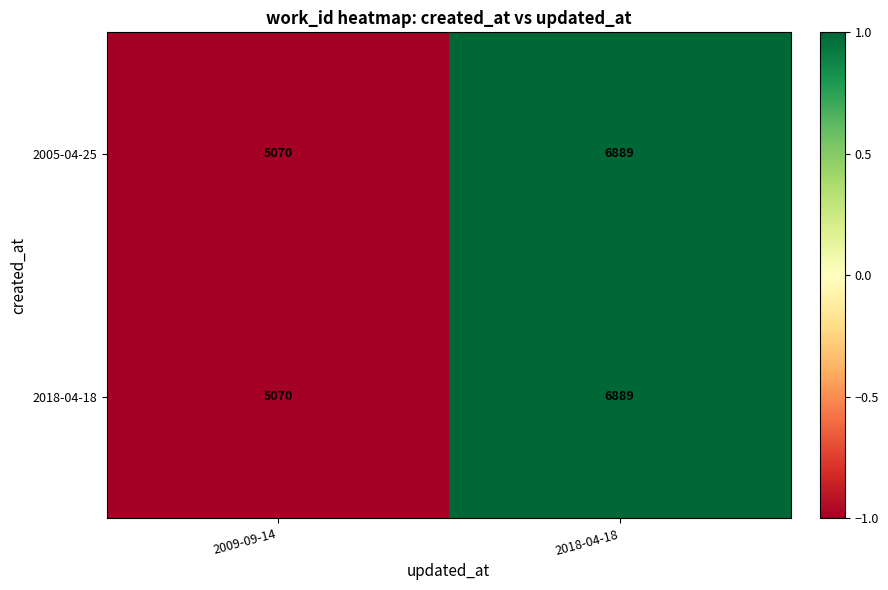

The 2018-04-18 series shows 5070 at 2009-09-14. True or false?

True